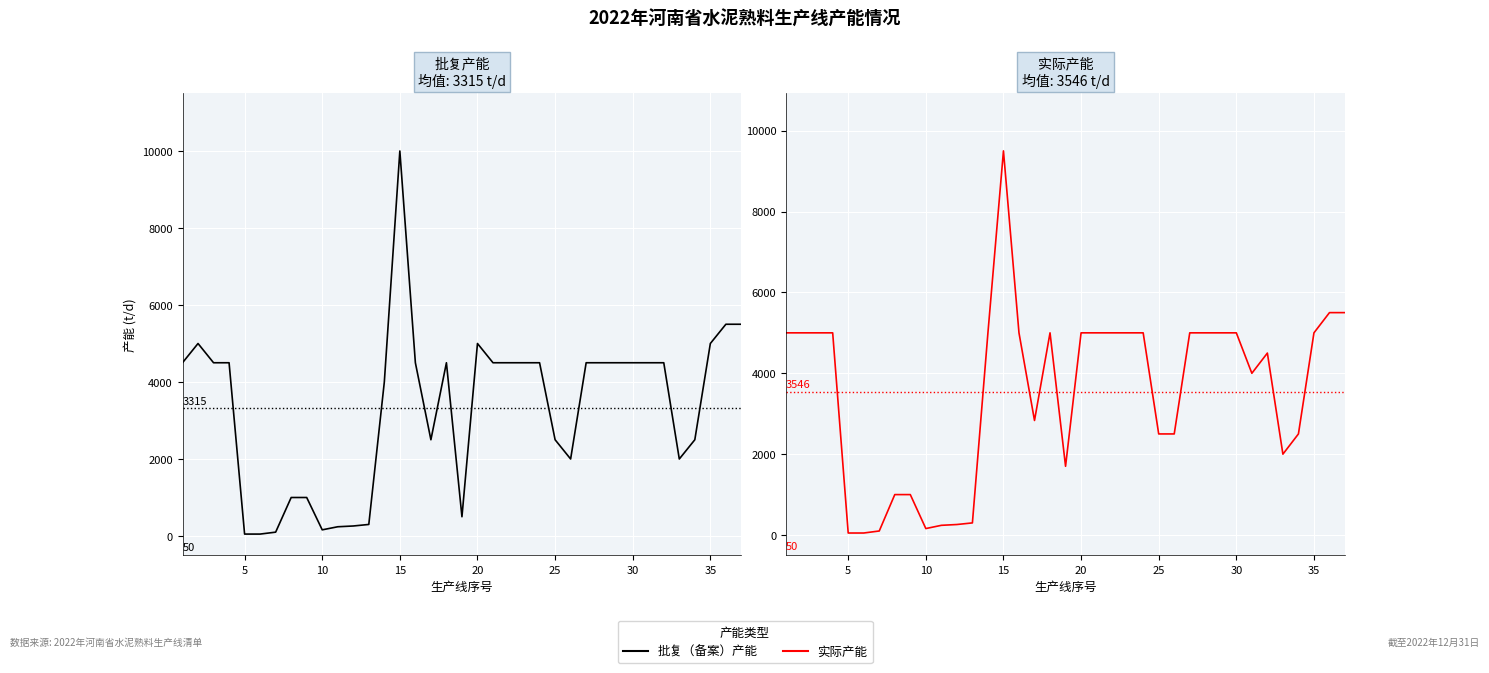

What is the greatest value displayed?

10000